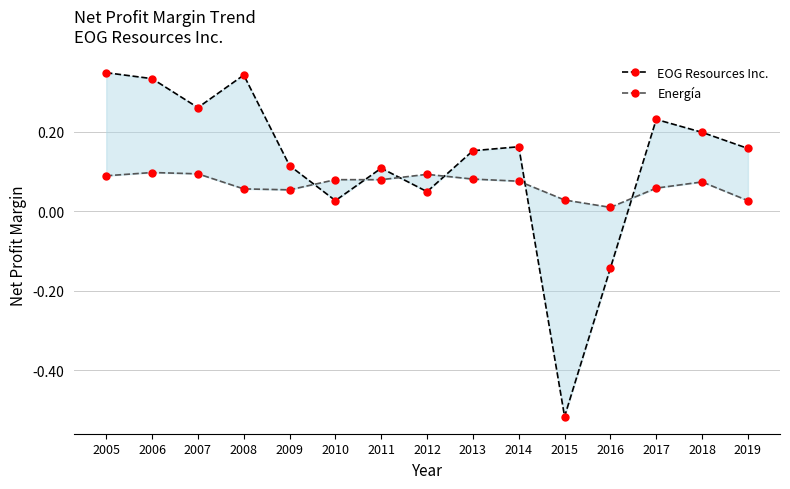

What is the greatest value displayed?

0.3